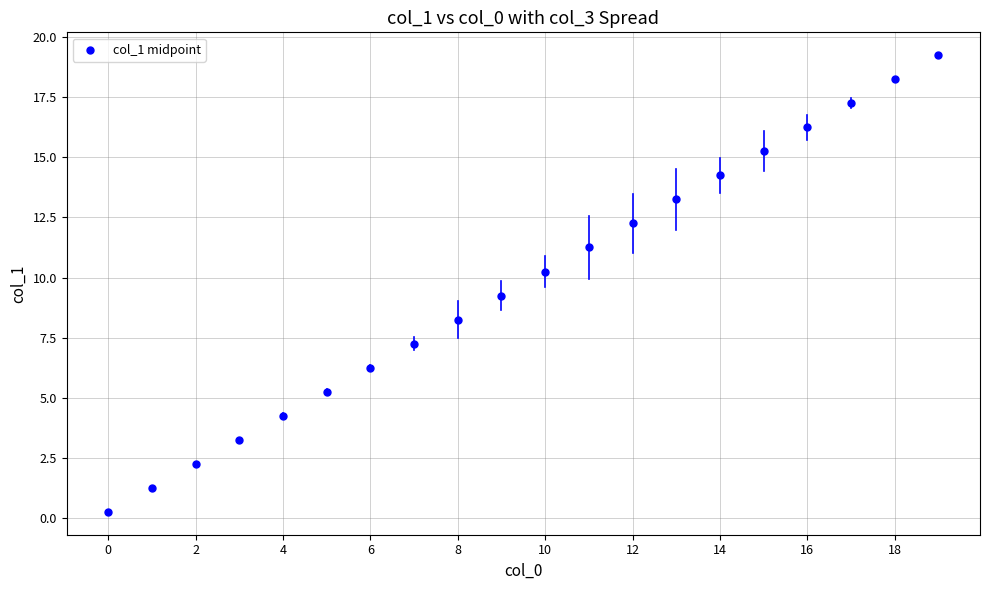

What is the range of Y values (max minus min)?

19.0